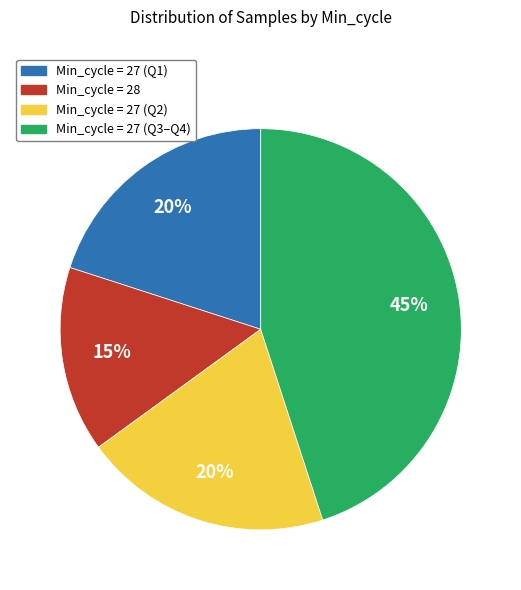

How many slices are in this pie chart?

4